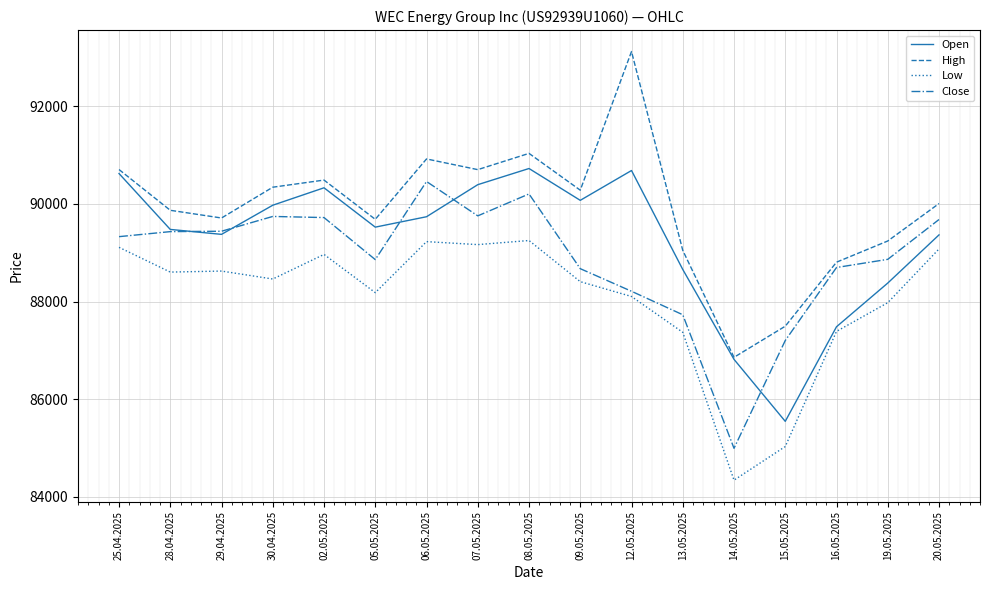

What are all the series names shown in the legend?

Open, High, Low, Close